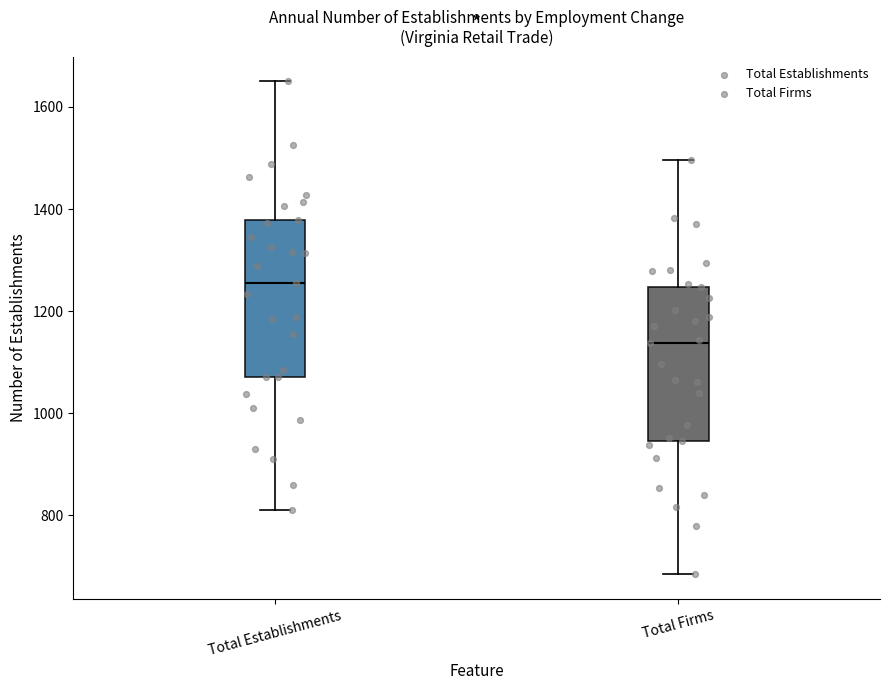

Reading left to right, read every box against the y-axis: the position of its median line, the range the box covers, and the ends of its whiskers. The values are not printed on the chart, so give them approximately, as read against the axis.

Total Establishments: median 1260, box 1080 to 1380, whiskers 820 to 1660
Total Firms: median 1140, box 940 to 1240, whiskers 680 to 1500